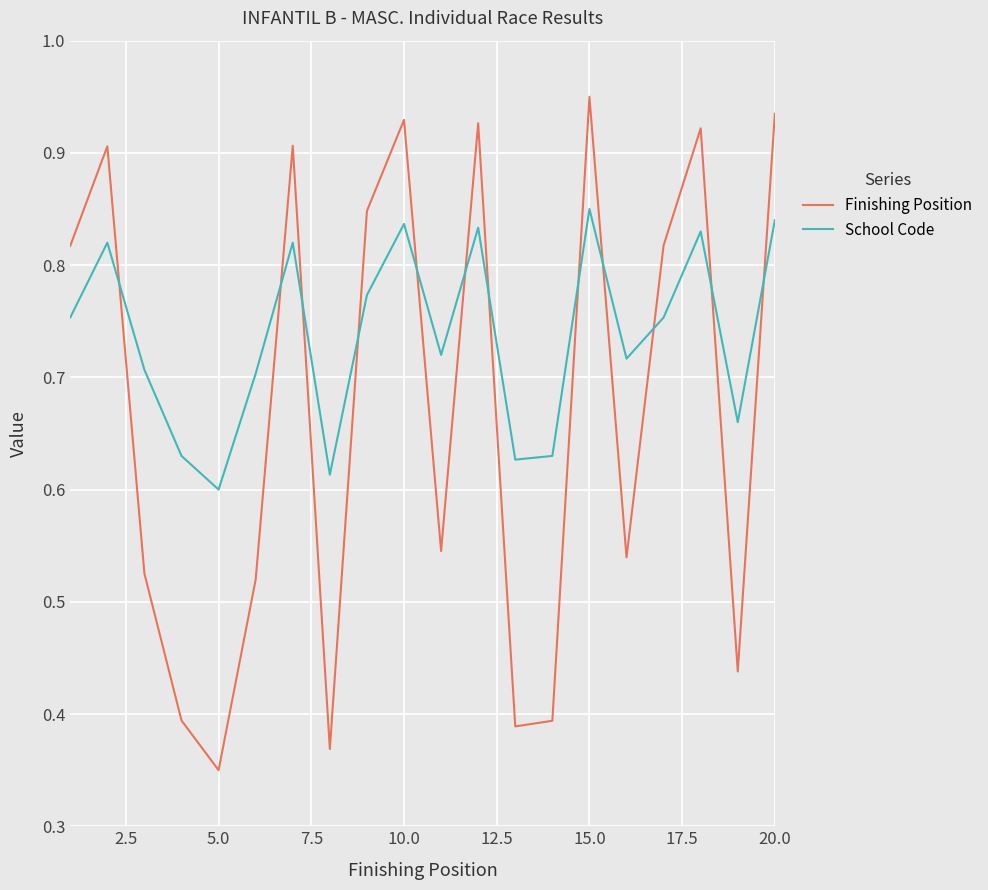

Rank the series by their maximum value, from highest to lowest.

Finishing Position, School Code